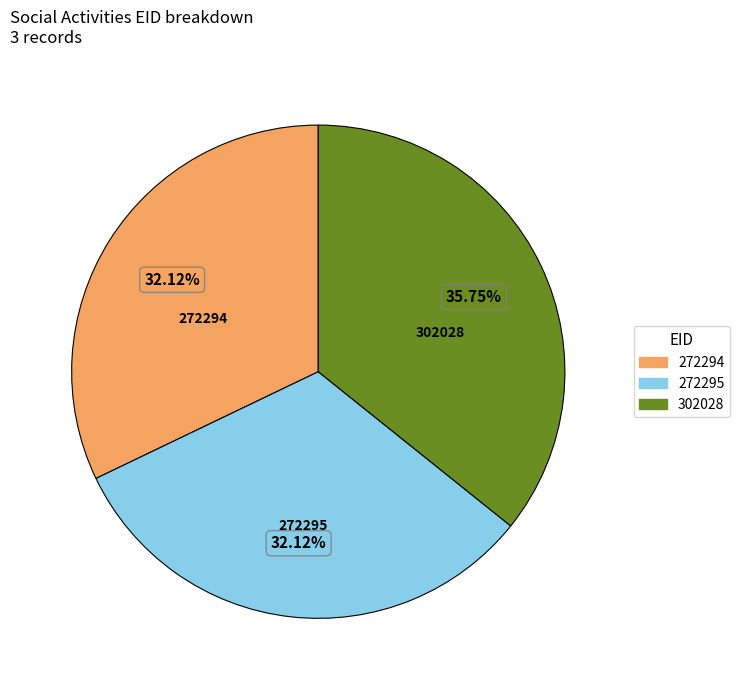

How much of the chart is everything except 272294?

67.9%